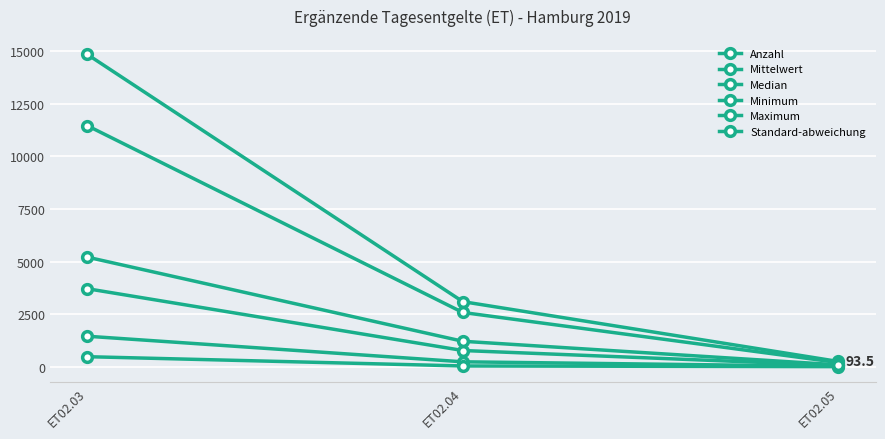

Does the chart have visible grid lines?

Yes